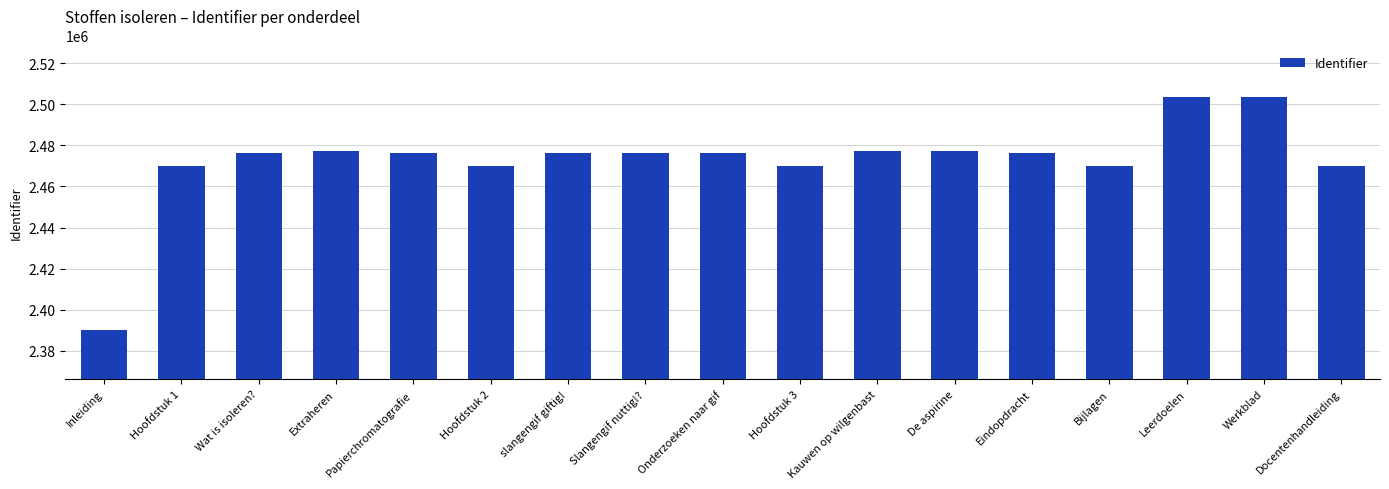

What is the difference between the maximum and minimum values?

113250